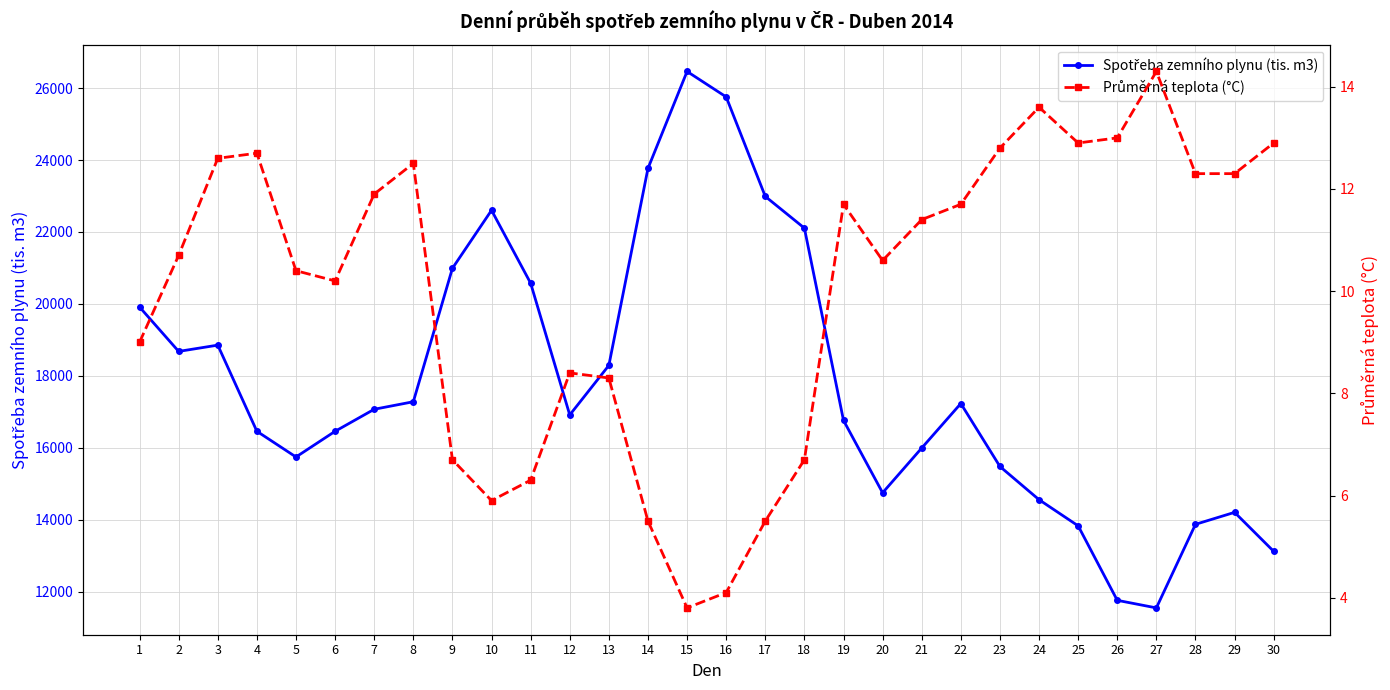

True or false: Spotřeba zemního plynu (tis. m3) and Průměrná teplota (°C) cross at least once.

False